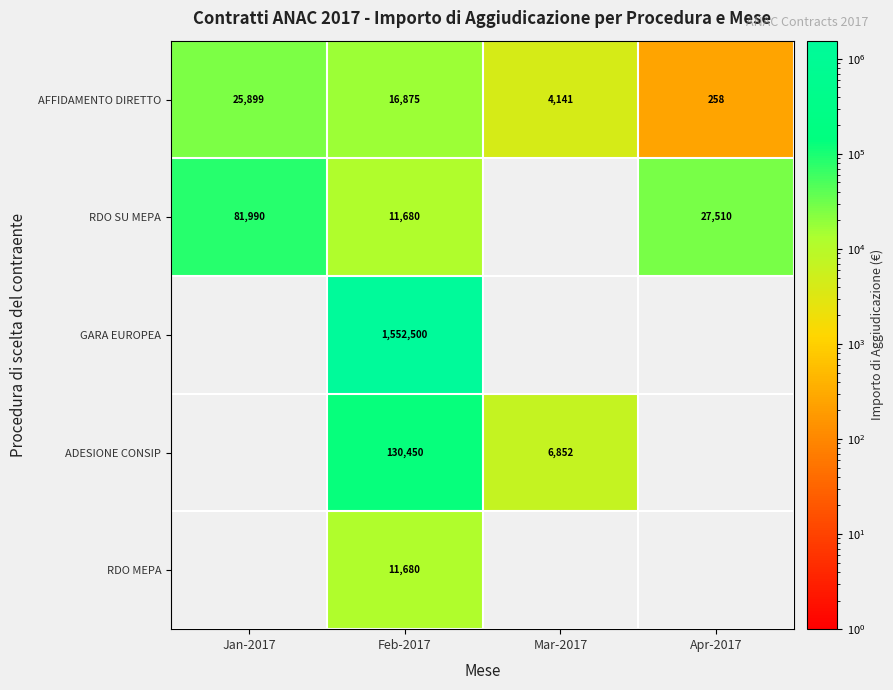

What is the average value of the AFFIDAMENTO DIRETTO series?

11793